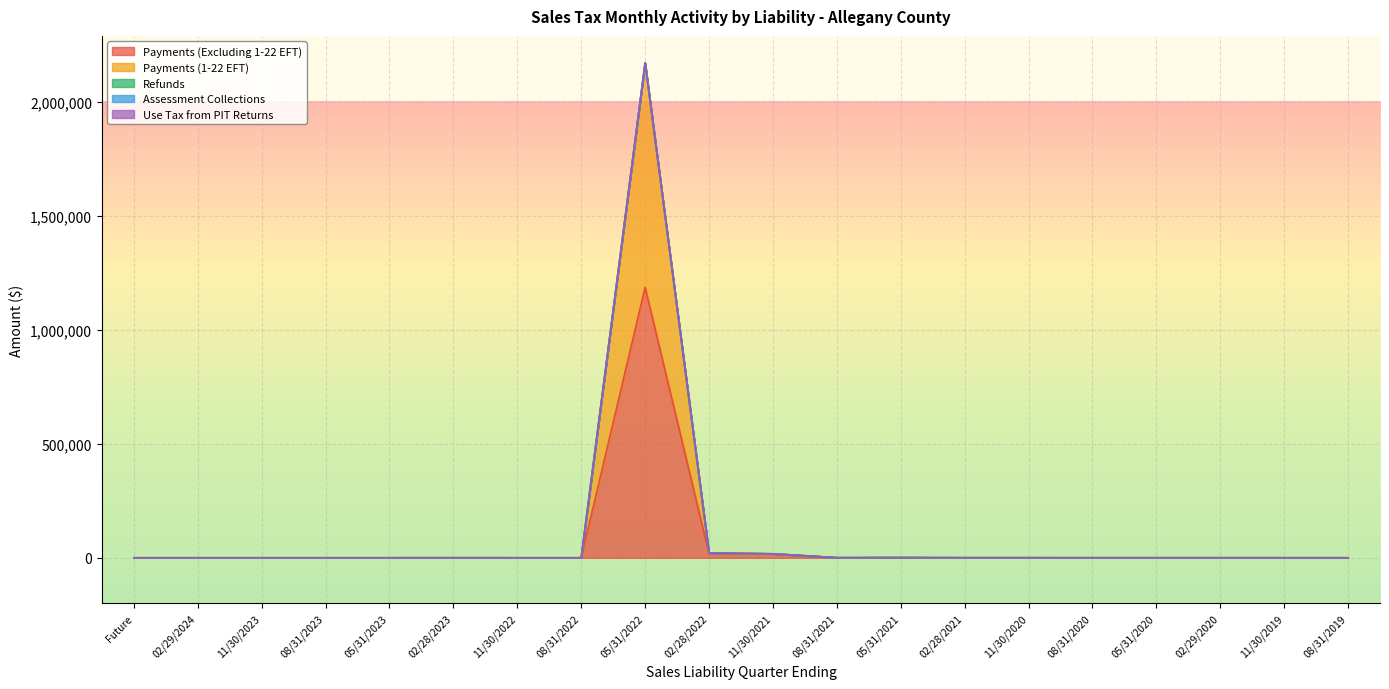

Rank the categories by Payments (Excluding 1-22 EFT) value from highest to lowest.

05/31/2022, 02/28/2022, 11/30/2021, 05/31/2021, 08/31/2021, 11/30/2020, 02/28/2021, 02/28/2023, 08/31/2020, 02/29/2020, 05/31/2020, 11/30/2019, 08/31/2019, Future, 02/29/2024, 11/30/2023, 08/31/2023, 05/31/2023, 11/30/2022, 08/31/2022